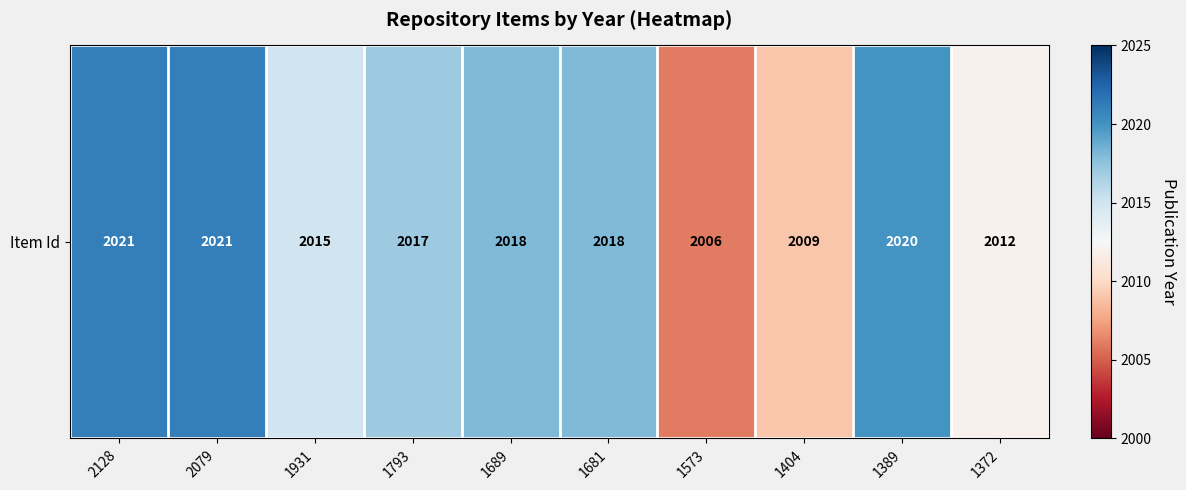

List the labels in order of value, smallest first.

1573, 1404, 1372, 1931, 1793, 1689, 1681, 1389, 2128, 2079